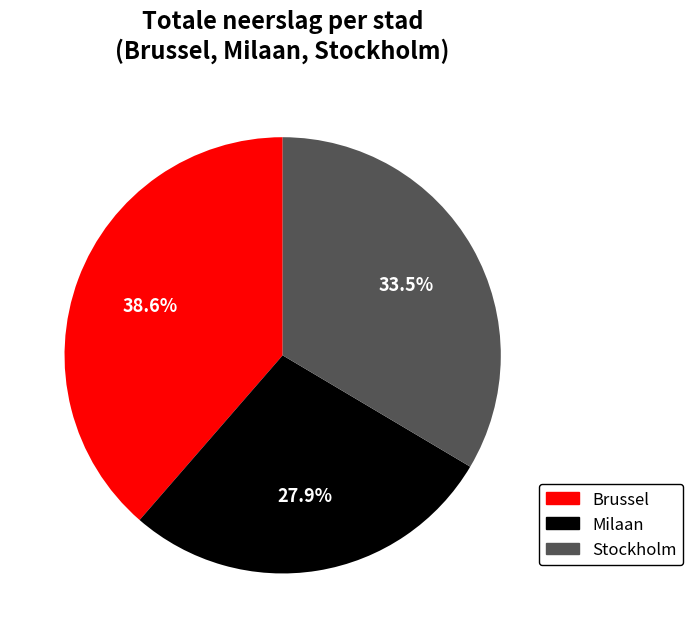

Is it true that Stockholm is 47% of the pie?

False